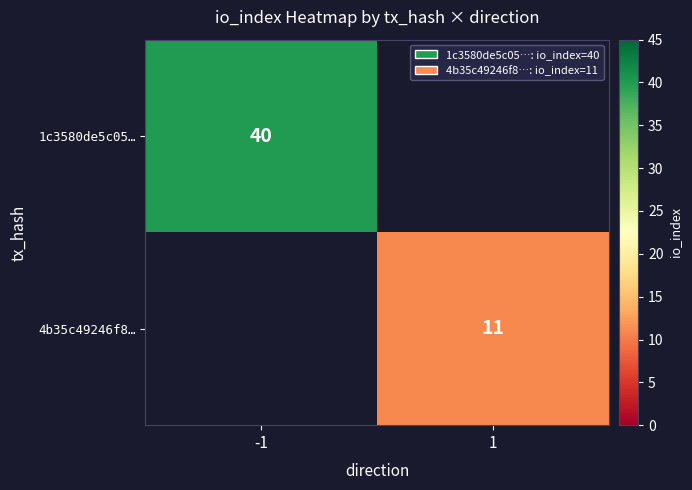

The value of 1c3580de5c05… at -1 is 18. True or false?

False